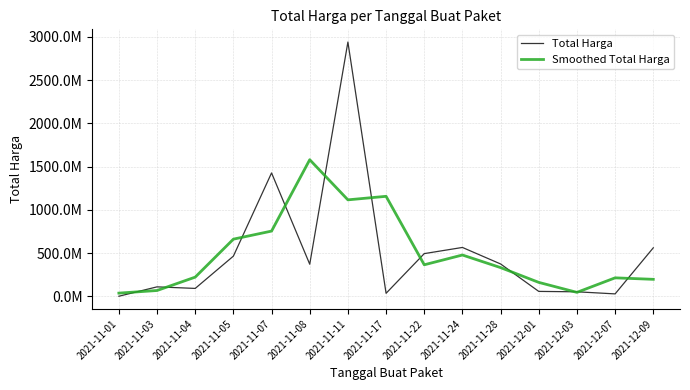

What are all the series names shown in the legend?

Total Harga, Smoothed Total Harga